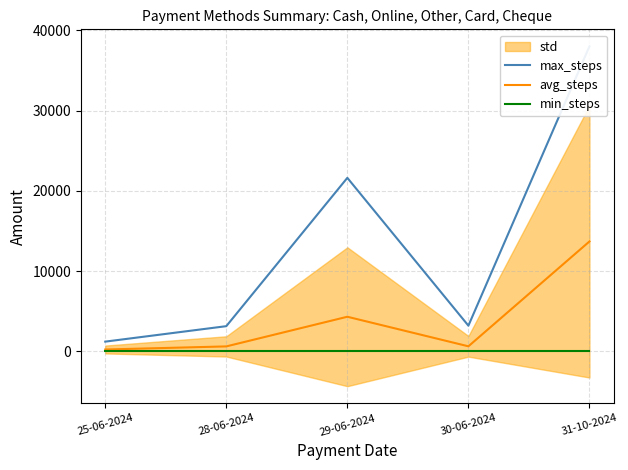

What is the sum of the max_steps values at 31-10-2024 and 30-06-2024?

41213.0